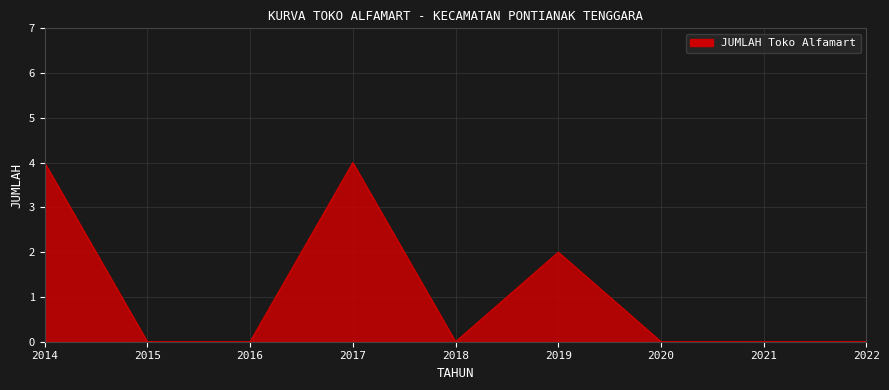

How many lines are shown in the chart?

1